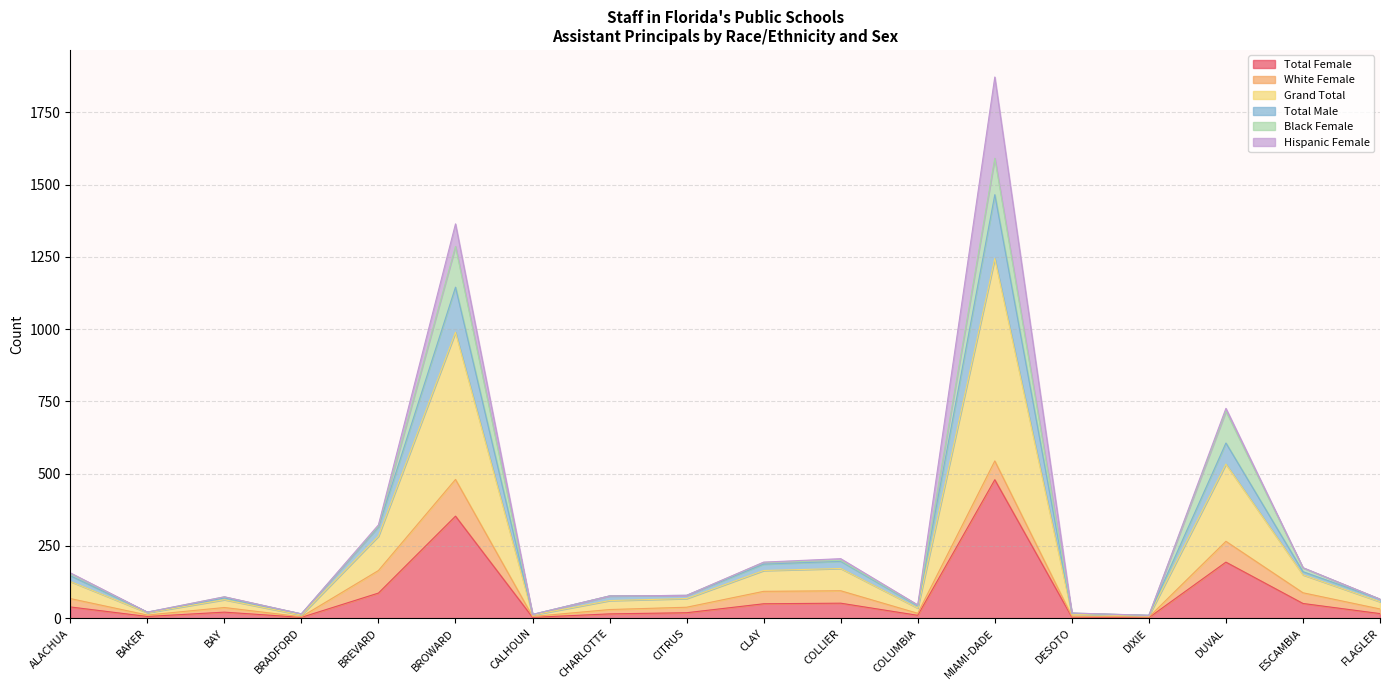

Rank the categories by Total Male value from lowest to highest.

DIXIE, CALHOUN, BRADFORD, DESOTO, BAKER, COLUMBIA, FLAGLER, BAY, CHARLOTTE, CITRUS, ALACHUA, ESCAMBIA, CLAY, COLLIER, BREVARD, DUVAL, BROWARD, MIAMI-DADE